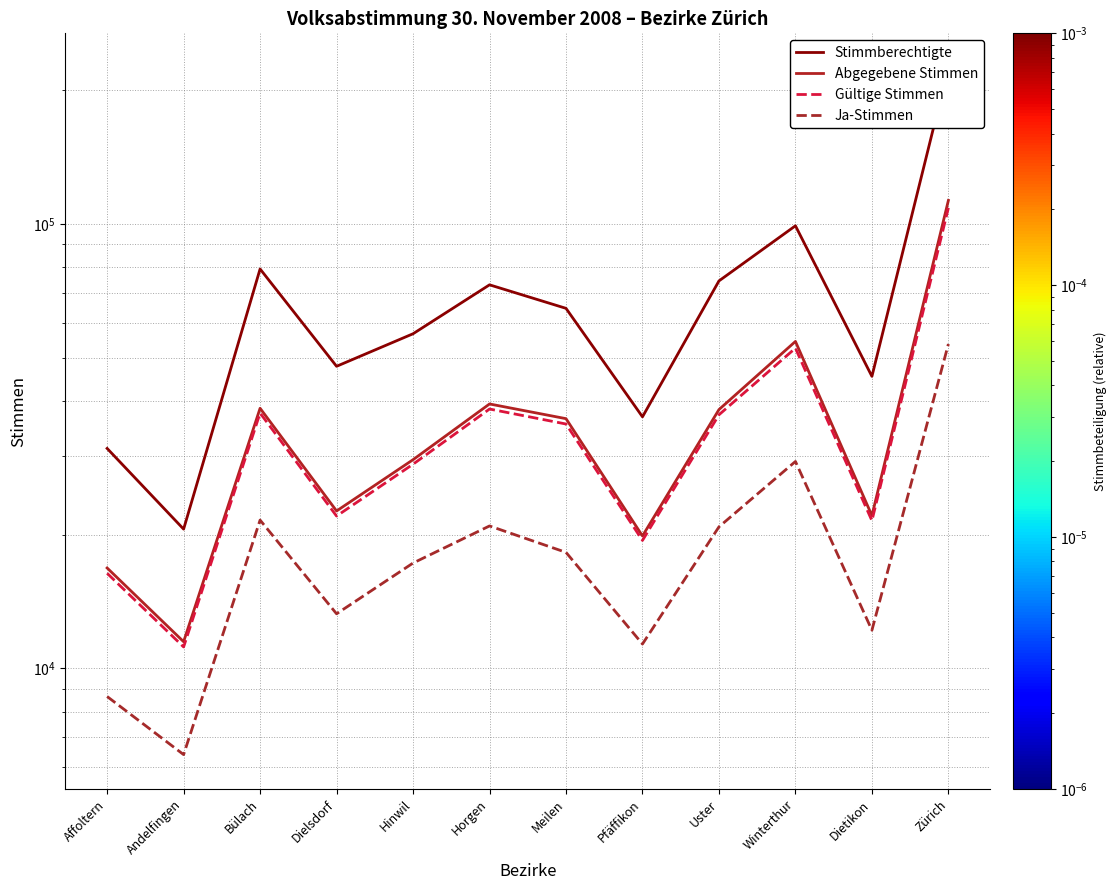

Where is Stimmberechtigte nearest to the value 122791?

Winterthur